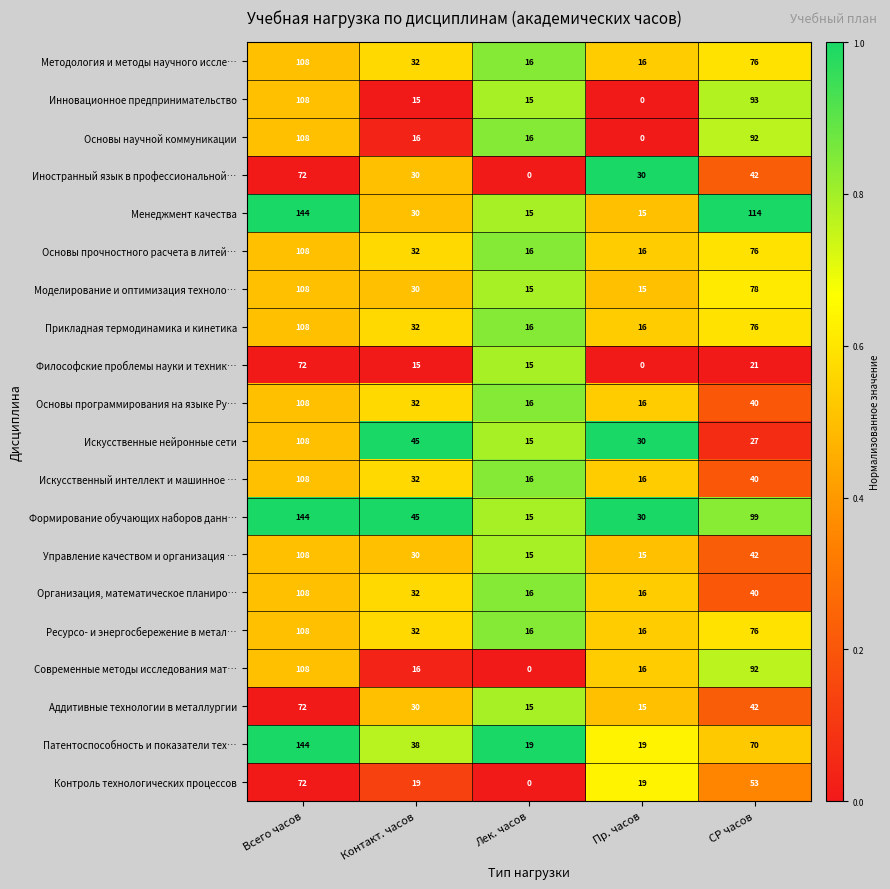

Is it true that Аддитивные технологии в металлургии equals 72 at Всего часов?

True